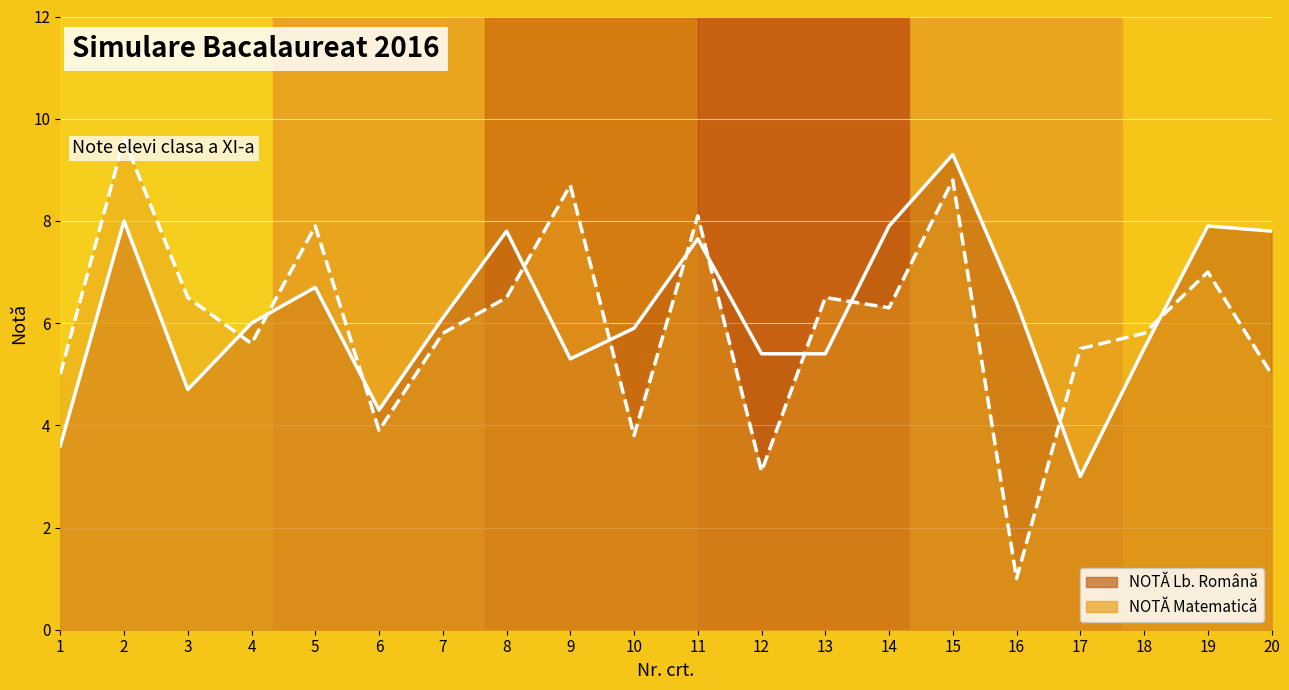

Which has a higher value, 19 or 12?

19